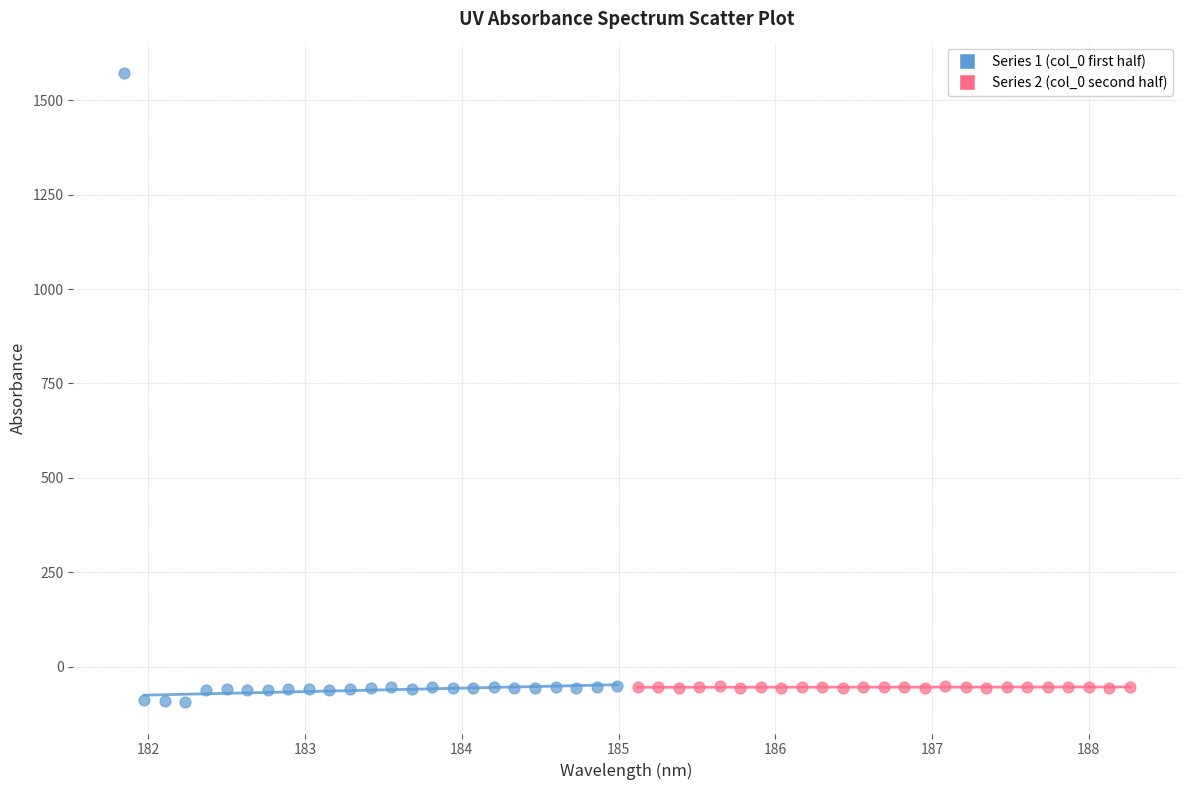

Which series reaches the maximum Y coordinate?

Series 1 (col_0 first half)